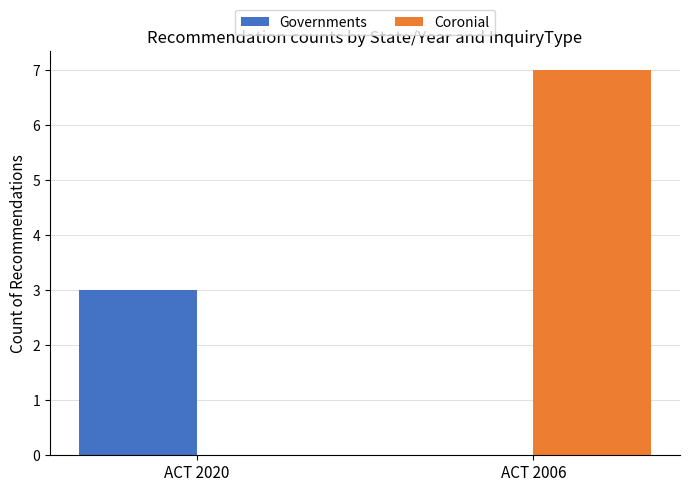

What is the sum of all Governments values?

3